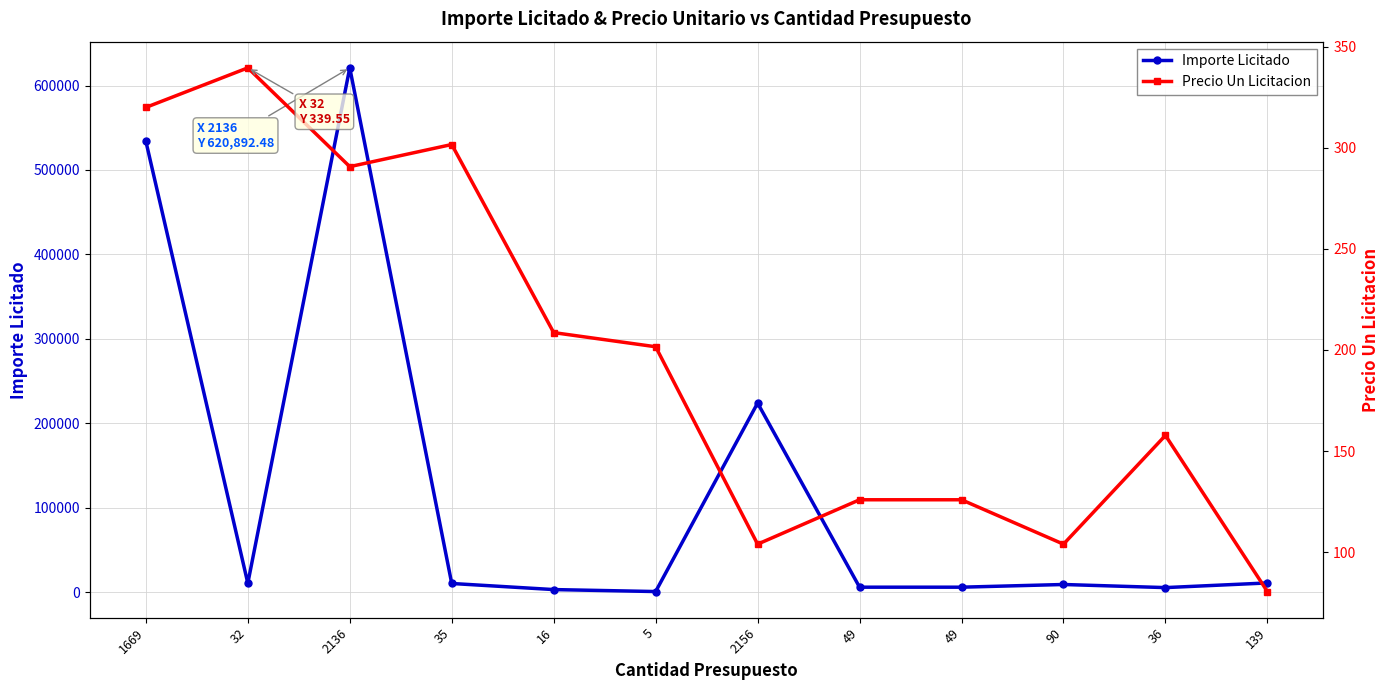

True or false: Precio Un Licitacion and Importe Licitado intersect in this chart.

False